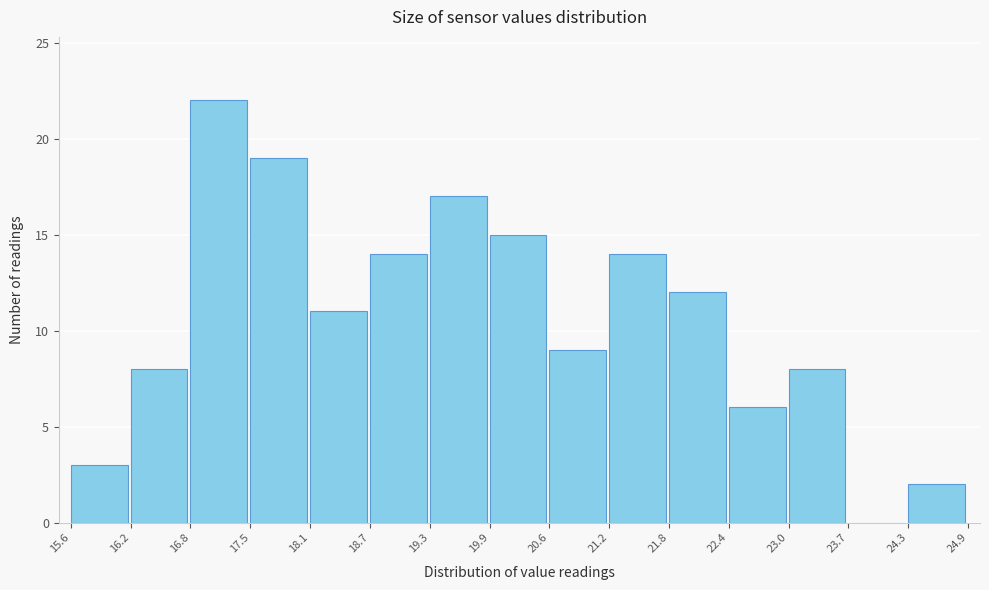

Reading left to right, transcribe this chart: for each bar, give the range it covers on the x-axis and its height. The values are not printed on the chart, so give them approximately, as read against the axis.

15.6 to 16.2: 3
16.2 to 16.8: 8
16.8 to 17.5: 22
17.5 to 18.1: 19
18.1 to 18.7: 11
18.7 to 19.3: 14
19.3 to 19.9: 17
19.9 to 20.6: 15
20.6 to 21.2: 9
21.2 to 21.8: 14
21.8 to 22.4: 12
22.4 to 23.0: 6
23.0 to 23.7: 8
23.7 to 24.3: 0
24.3 to 24.9: 2